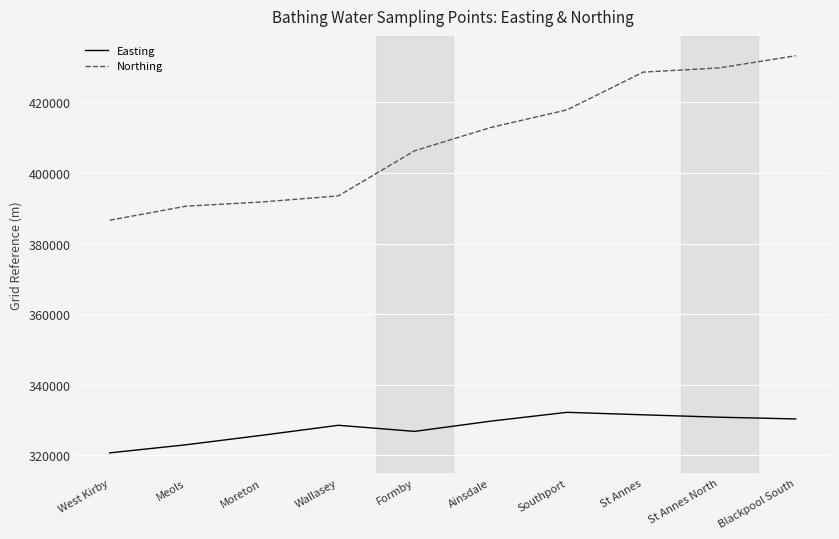

Is the value of Northing at St Annes greater than the value of Easting at St Annes?

Yes